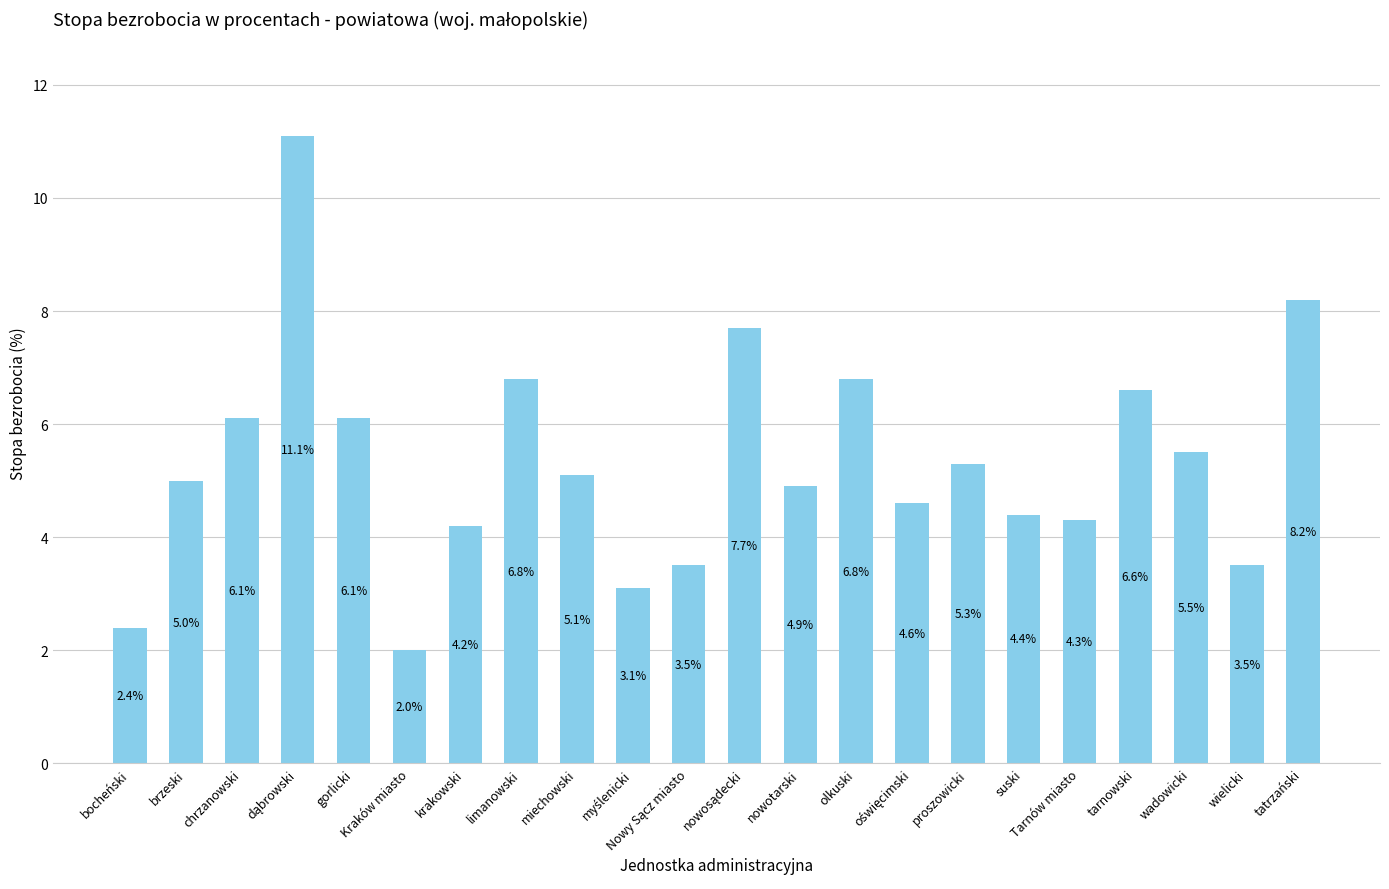

Which has a higher value, nowotarski or suski?

nowotarski